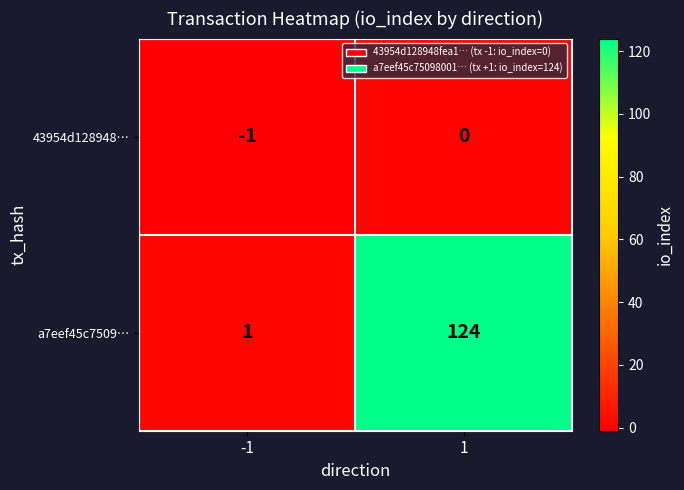

Reading right to left, extract all data points from this chart.

43954d128948…: 1=0	-1=-1
a7eef45c7509…: 1=124	-1=1